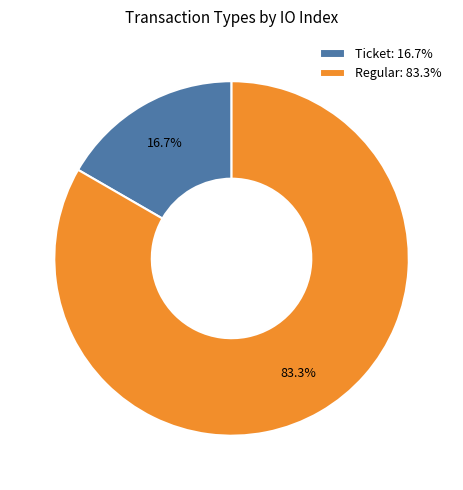

What is the total percentage of Regular and Ticket?

100.0%